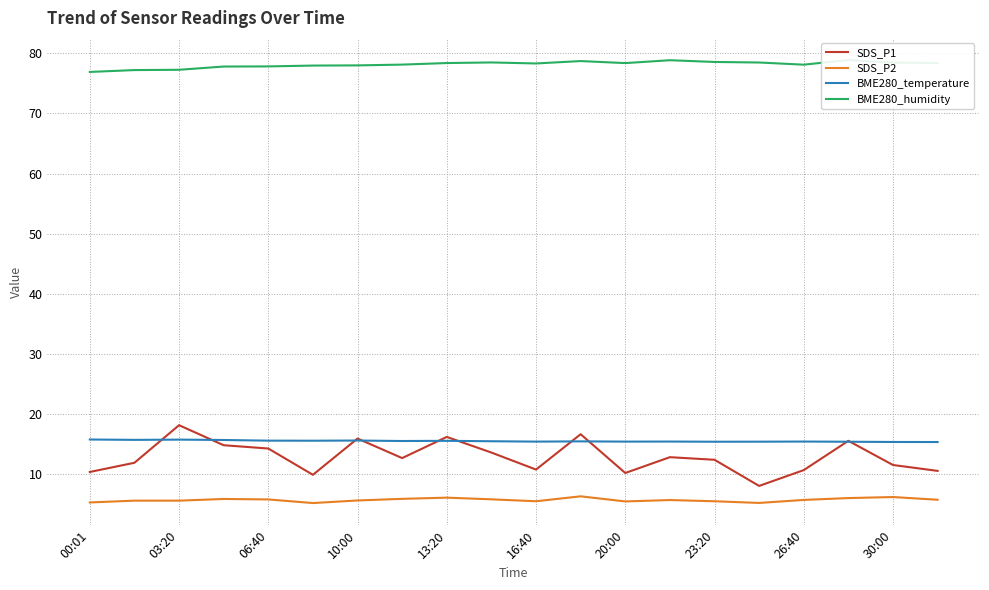

Is it true that SDS_P1 equals 10.8 at 16:40?

True